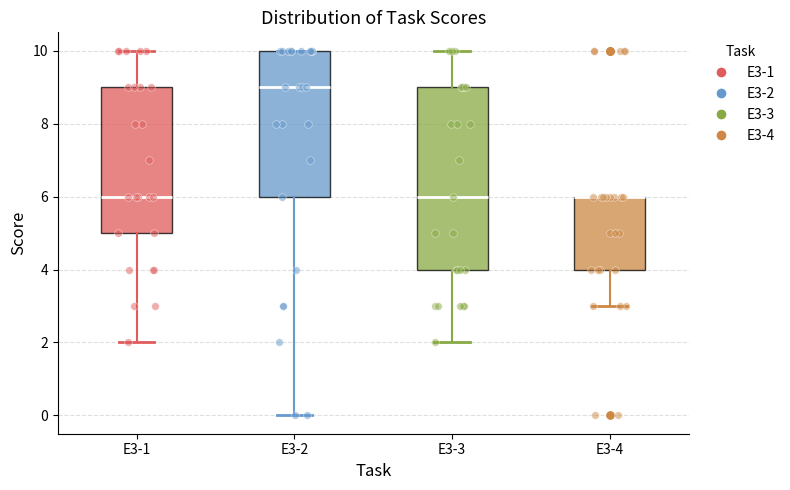

Comparing the boxes themselves (not the whiskers), which one is the tallest?

E3-3